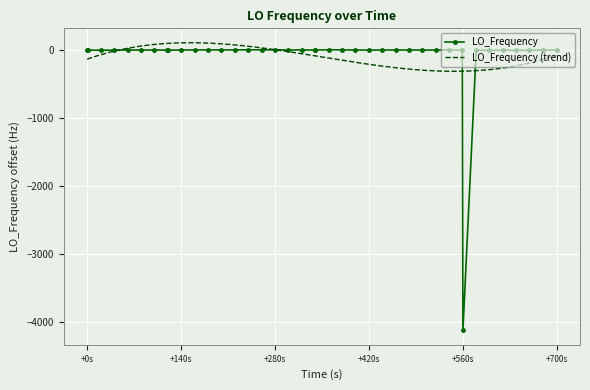

How many values exceed 0?

22